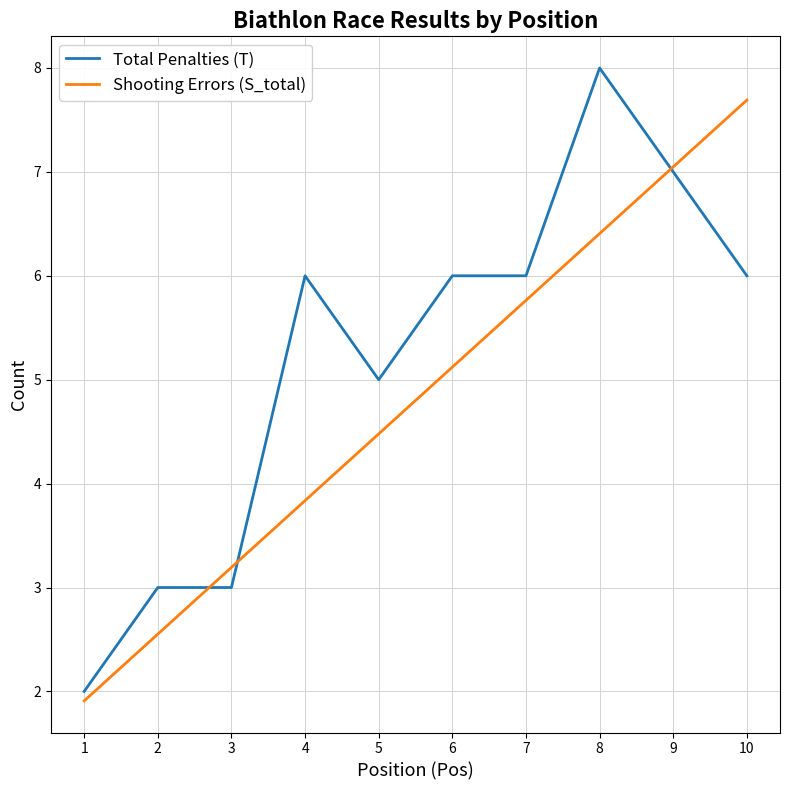

True or false: Shooting Errors (S_total) has more than 2 points higher than both neighbors.

False